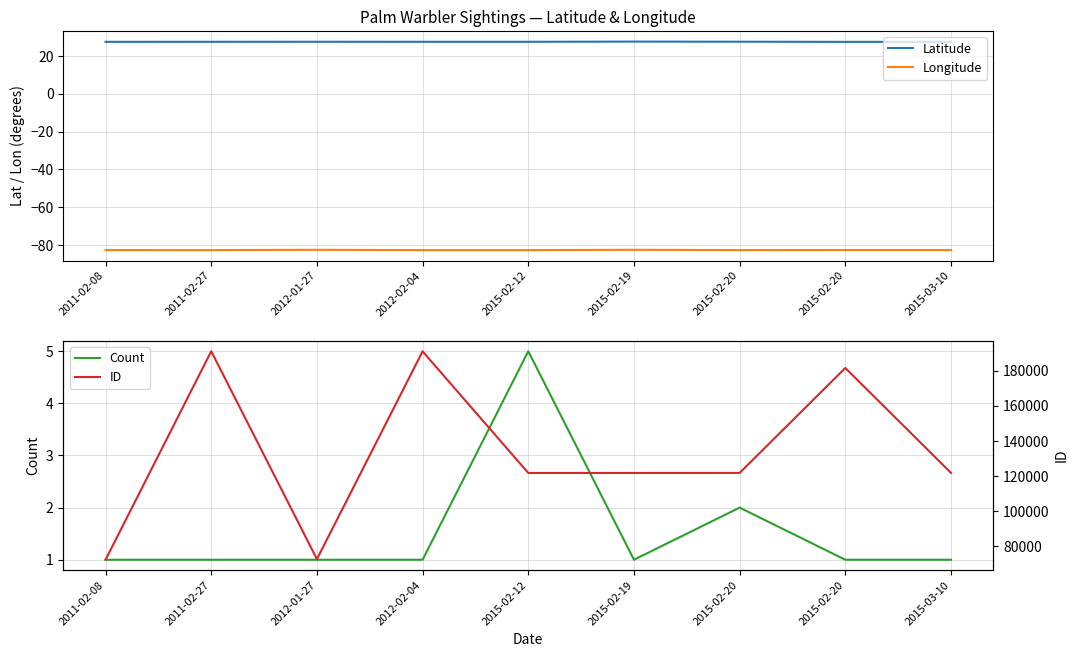

At which label is Latitude closest to 27?

2015-02-20